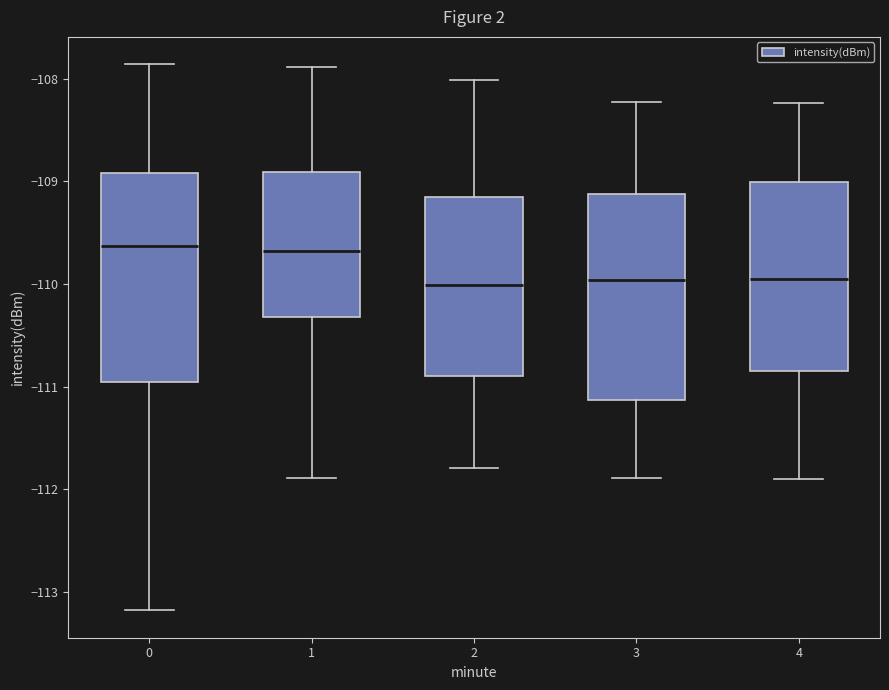

Reading left to right, read every box against the y-axis: the position of its median line, the range the box covers, and the ends of its whiskers. The values are not printed on the chart, so give them approximately, as read against the axis.

0: median -109.6, box -111.0 to -108.9, whiskers -113.2 to -107.9
1: median -109.7, box -110.3 to -108.9, whiskers -111.9 to -107.9
2: median -110.0, box -110.9 to -109.2, whiskers -111.8 to -108.0
3: median -110.0, box -111.1 to -109.1, whiskers -111.9 to -108.2
4: median -110.0, box -110.8 to -109.0, whiskers -111.9 to -108.2